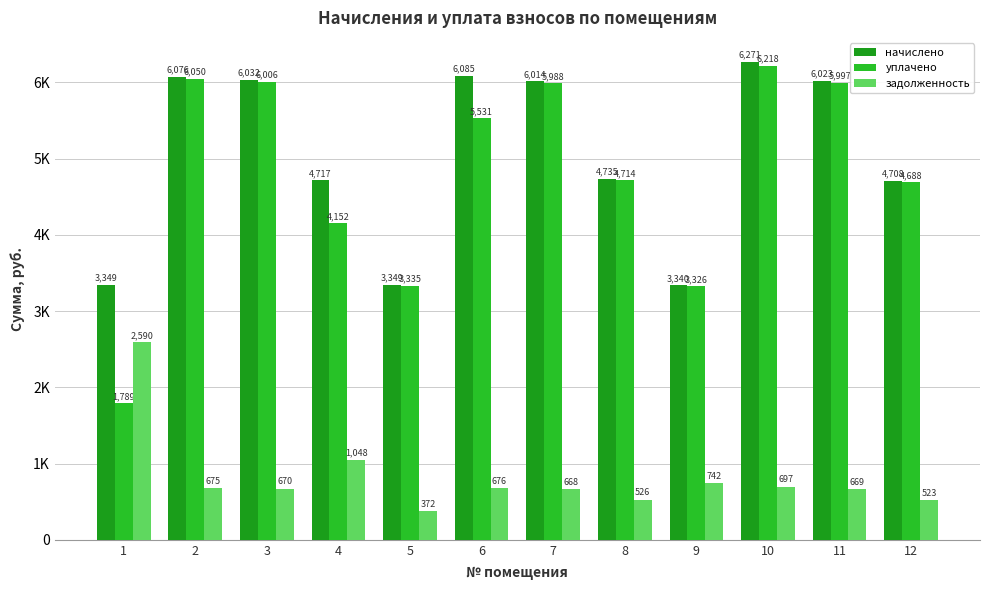

What is the average value of the уплачено series?

4816.1